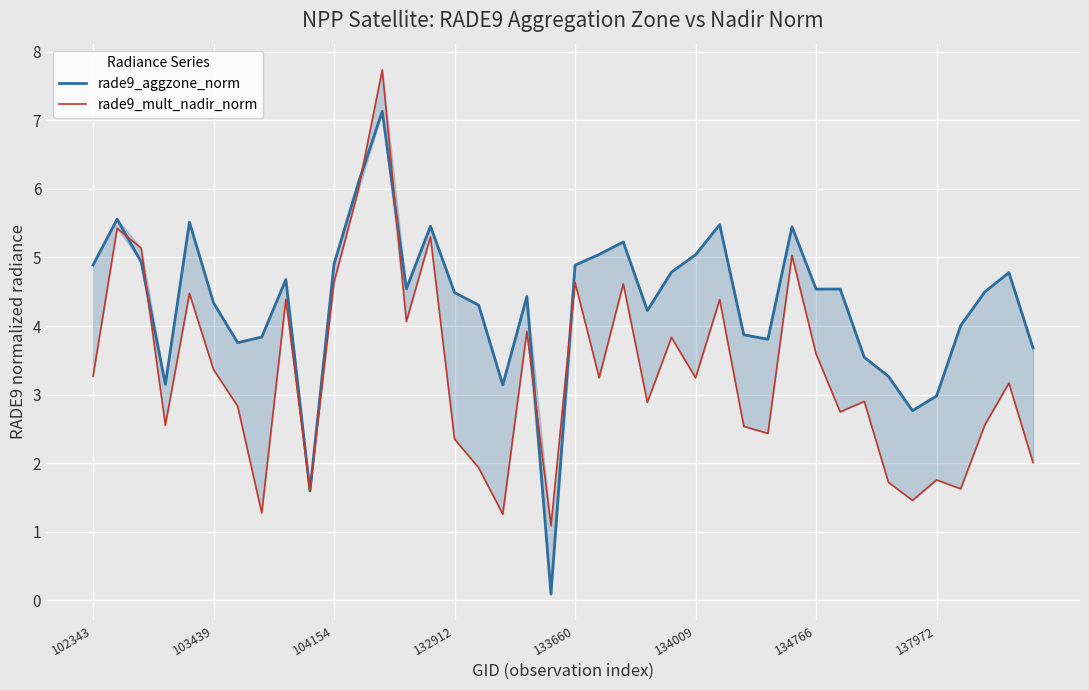

After their last crossing, which series has the higher values: rade9_mult_nadir_norm or rade9_aggzone_norm?

rade9_aggzone_norm